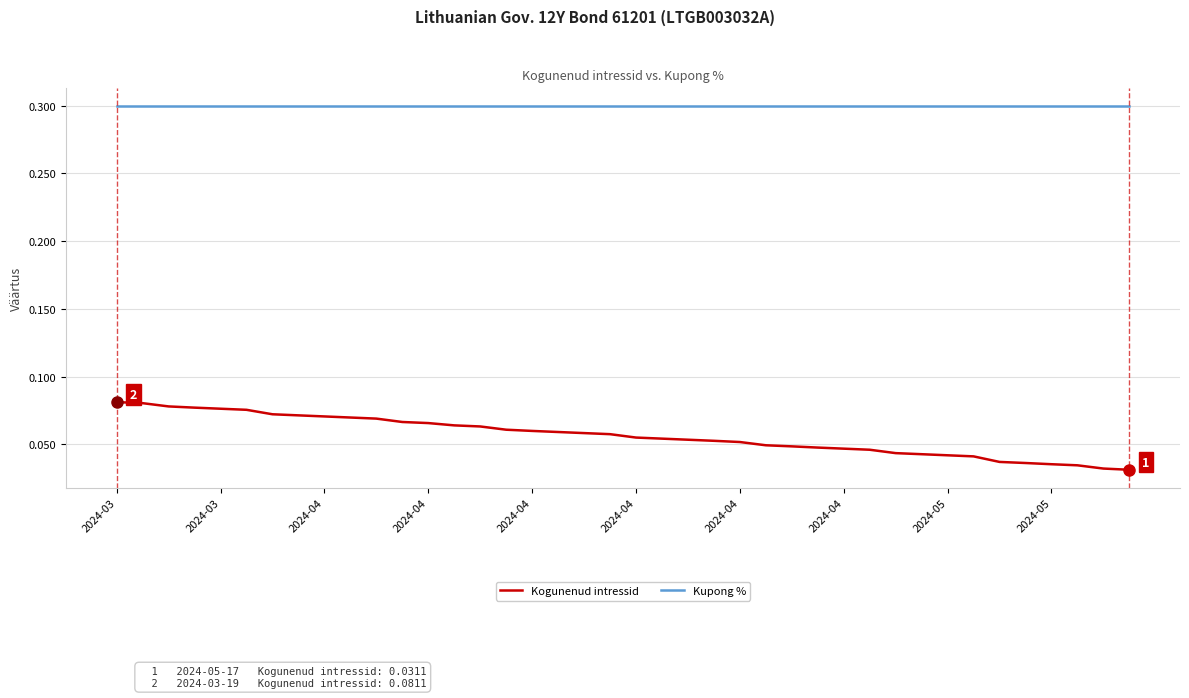

True or false: Kogunenud intressid and Kupong % cross at least once.

False